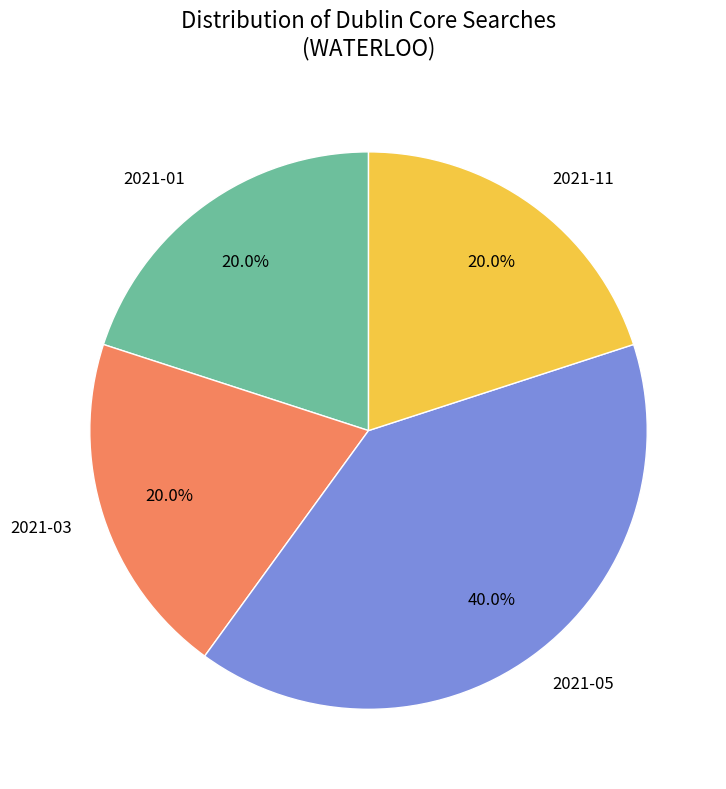

Does any single category account for the majority?

No